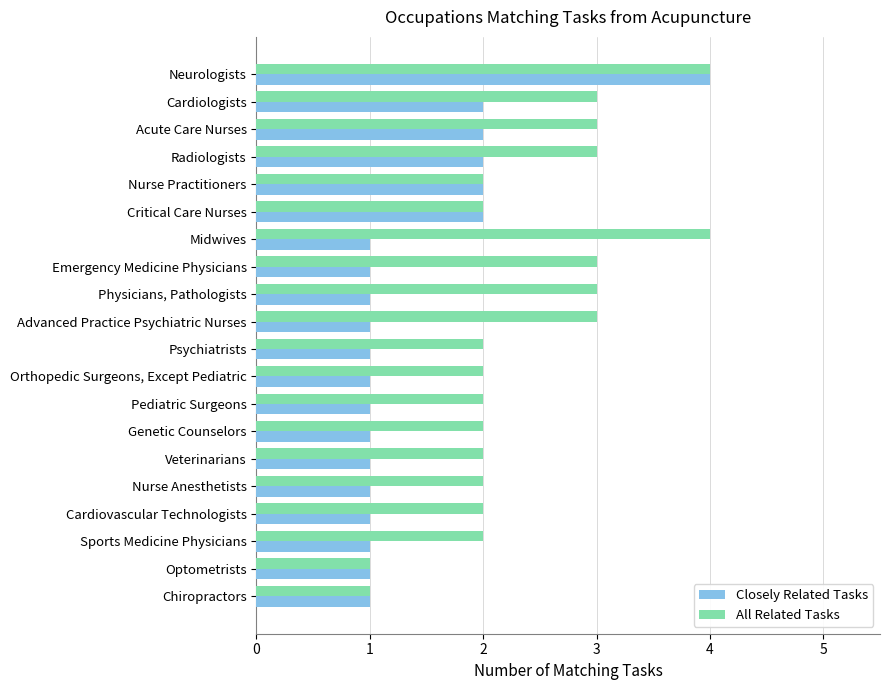

How many Closely Related Tasks values are between 1 and 2?

19